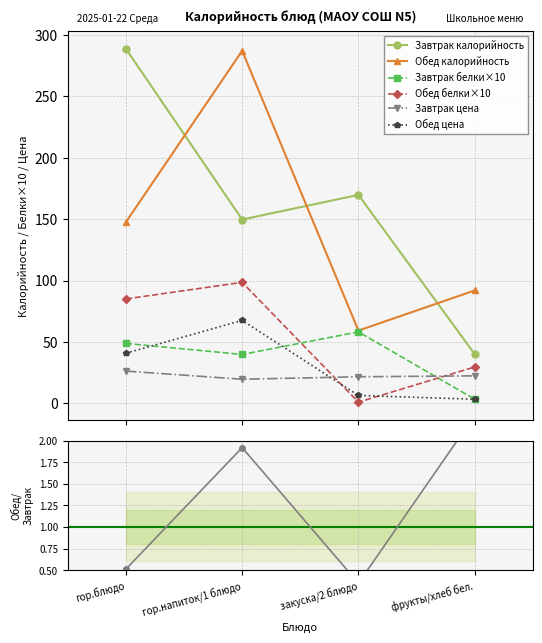

What is the sum of the Завтрак values at закуска/2 блюдо and гор.напиток/1 блюдо?

319.3